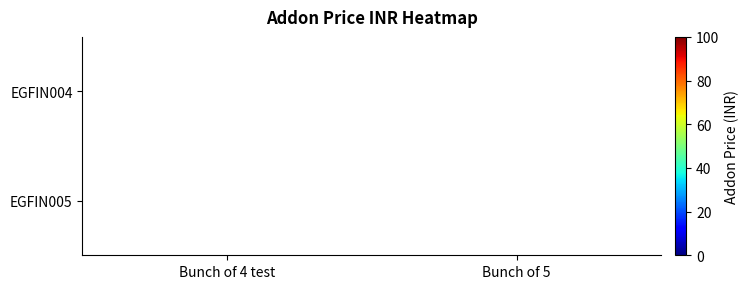

At how many categories does at least one series exceed 79?

1